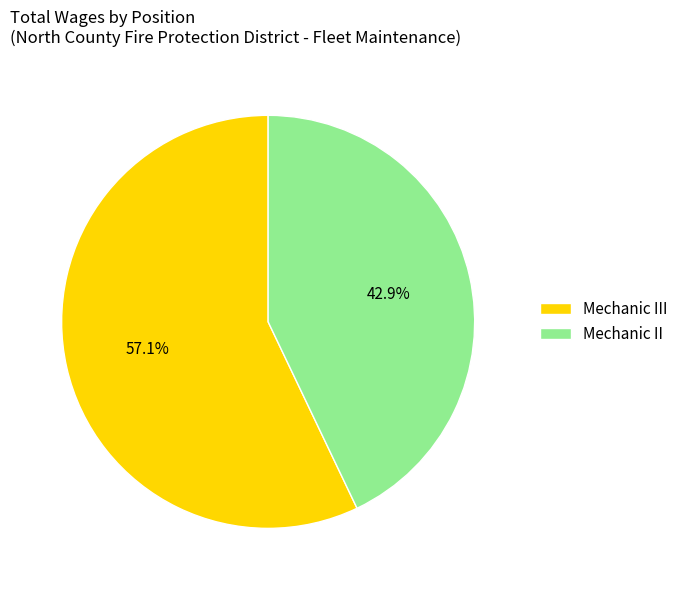

Between Mechanic II and Mechanic III, which is larger?

Mechanic III